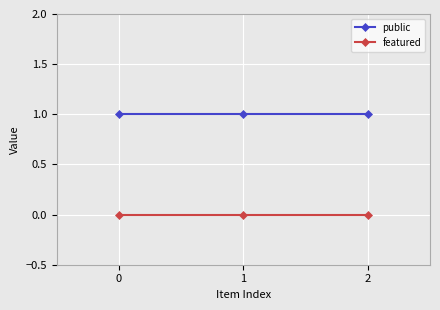

The value of public at 2 is 1. True or false?

True